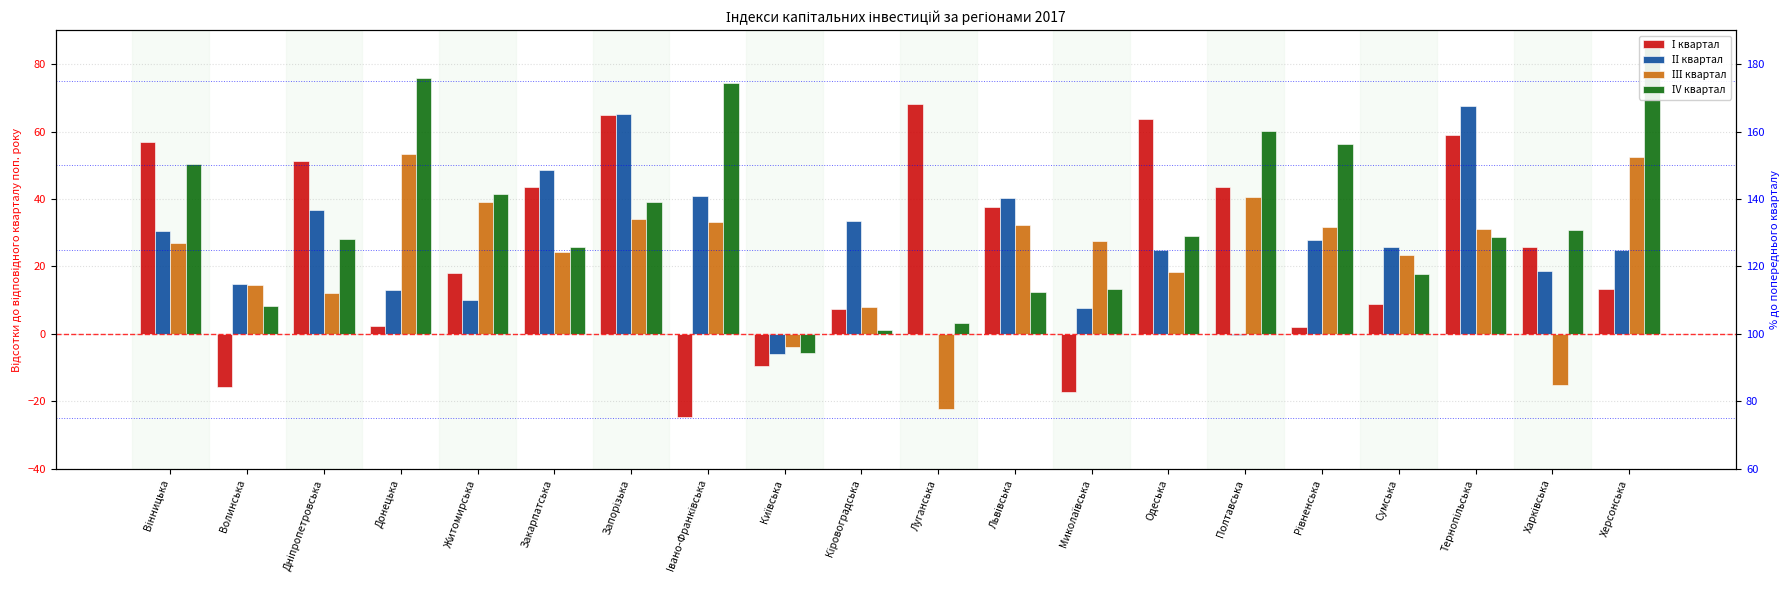

What is the minimum value for ІІІ квартал?

-22.1